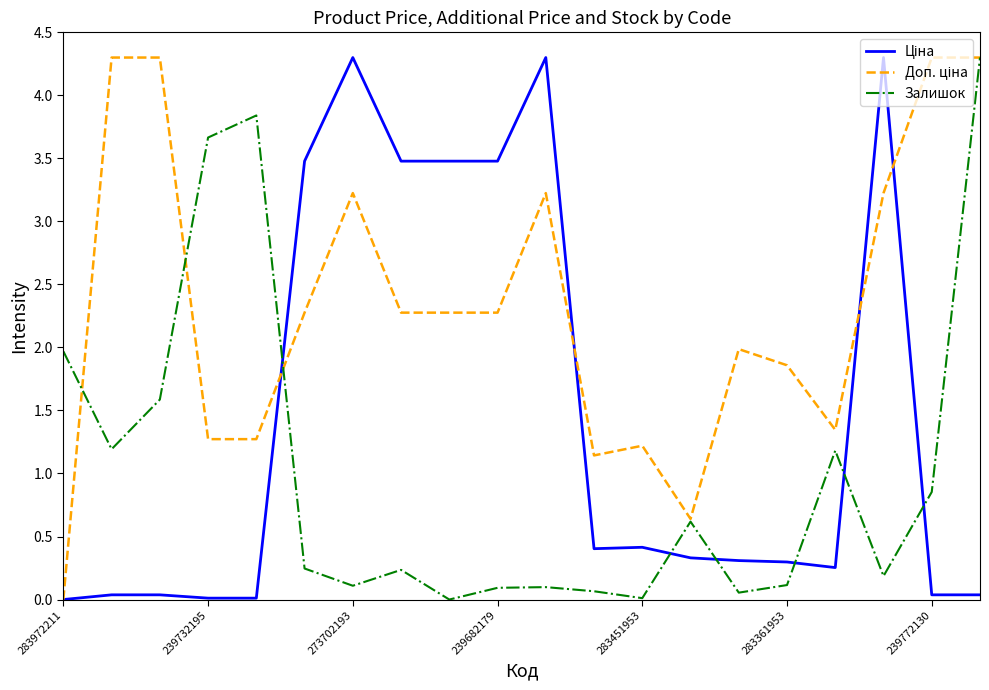

What is the greatest value displayed?

4.3